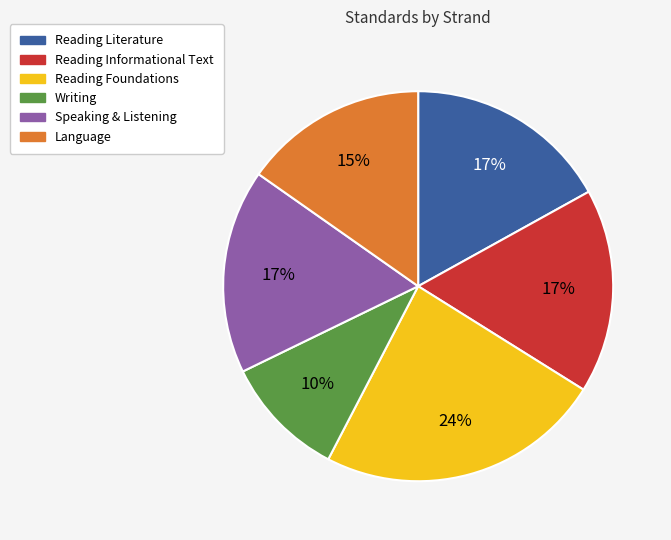

Do Reading Informational Text and Reading Literature together represent more than half of the pie?

No